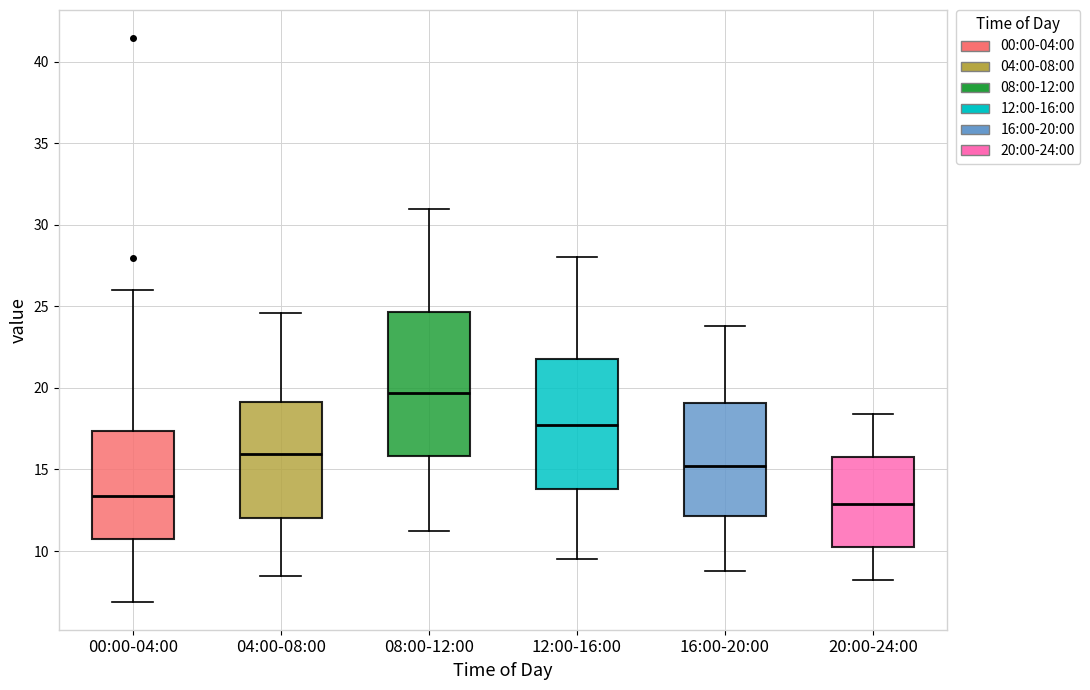

Reading left to right, transcribe this box plot: for each box, give where its median line is, the range the box spans, and where its two whiskers end, as read against the y-axis. The values are not printed on the chart, so give them approximately, as read against the axis.

00:00-04:00: median 13.5, box 10.5 to 17.5, whiskers 7.0 to 26.0
04:00-08:00: median 16.0, box 12.0 to 19.0, whiskers 8.5 to 24.5
08:00-12:00: median 19.5, box 16.0 to 24.5, whiskers 11.0 to 31.0
12:00-16:00: median 17.5, box 14.0 to 22.0, whiskers 9.5 to 28.0
16:00-20:00: median 15.0, box 12.0 to 19.0, whiskers 9.0 to 24.0
20:00-24:00: median 13.0, box 10.5 to 16.0, whiskers 8.0 to 18.5